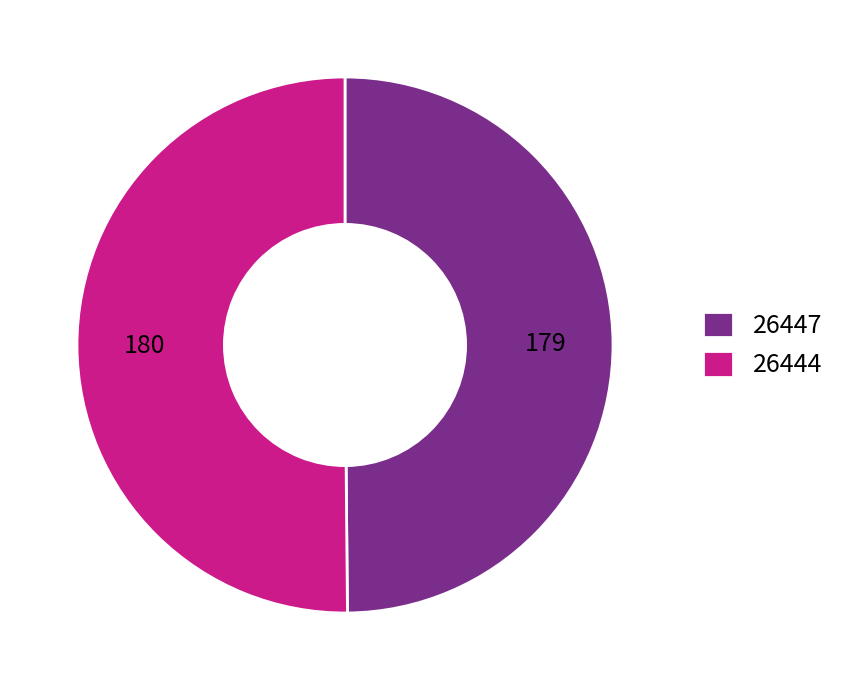

True or false: 26447 accounts for 50% of the total.

True